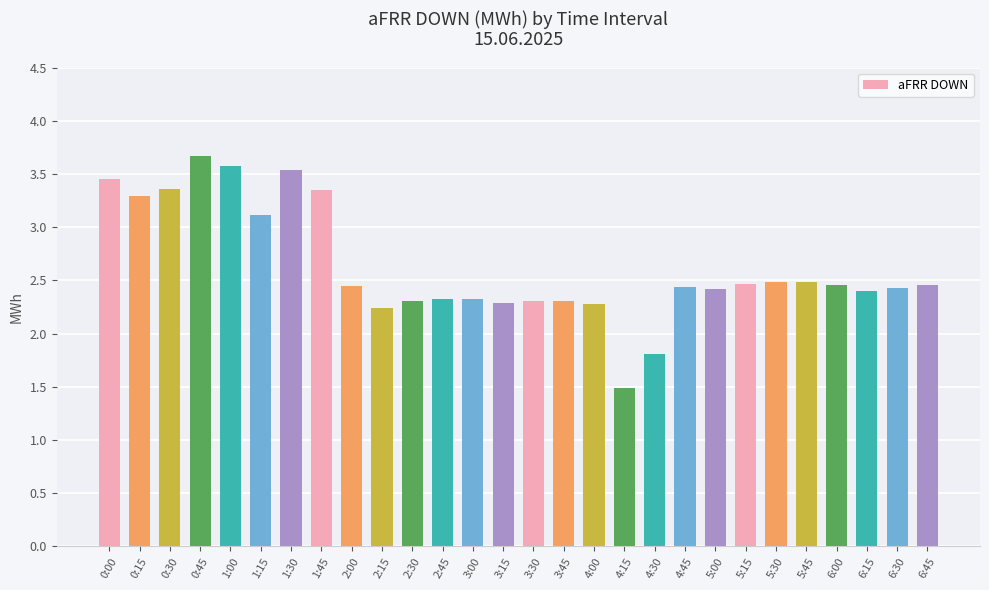

What is the label of the 5th bar from the right?

5:45